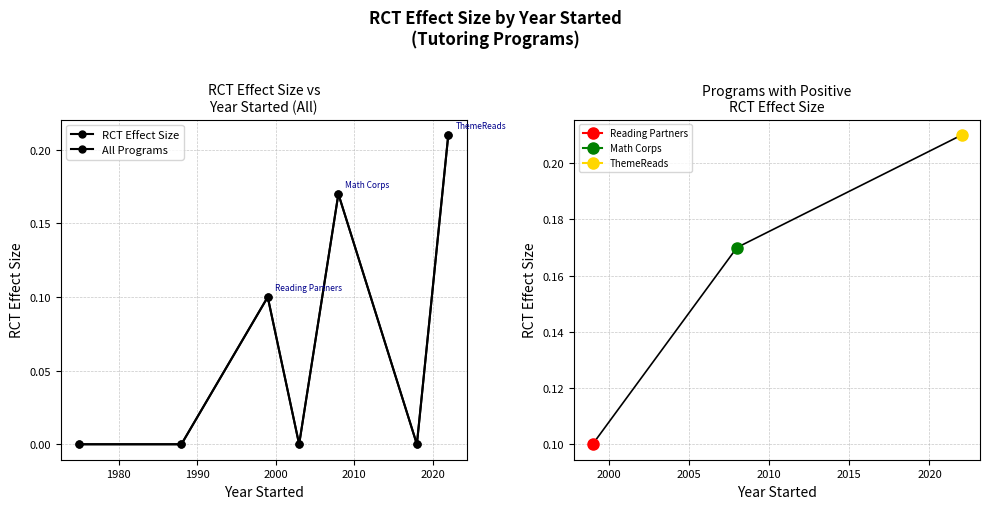

Is it true that RCT Effect Size equals 0.1 at 1970?

False